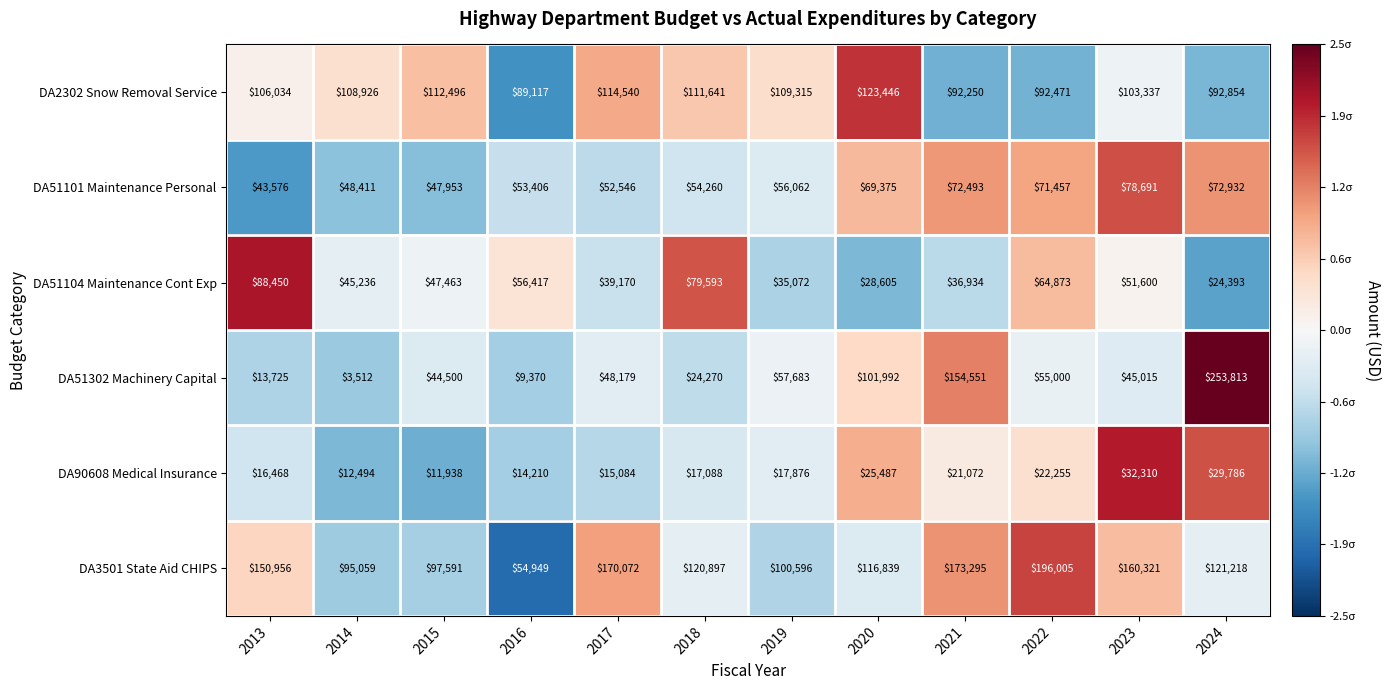

True or false: DA51101 Maintenance Personal has a value of 102451 at 2020.

False